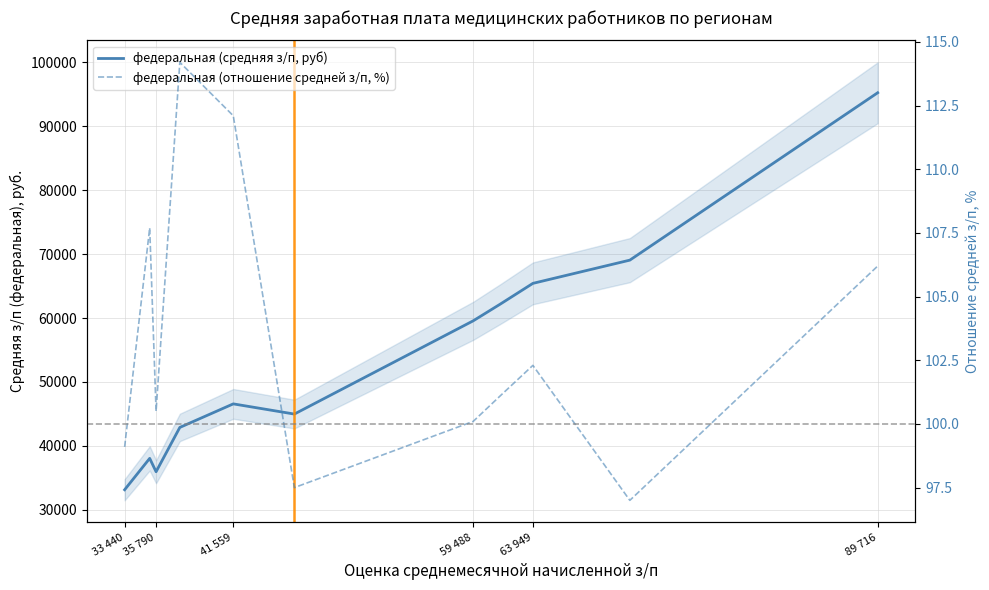

What is the greatest value displayed?

95235.8